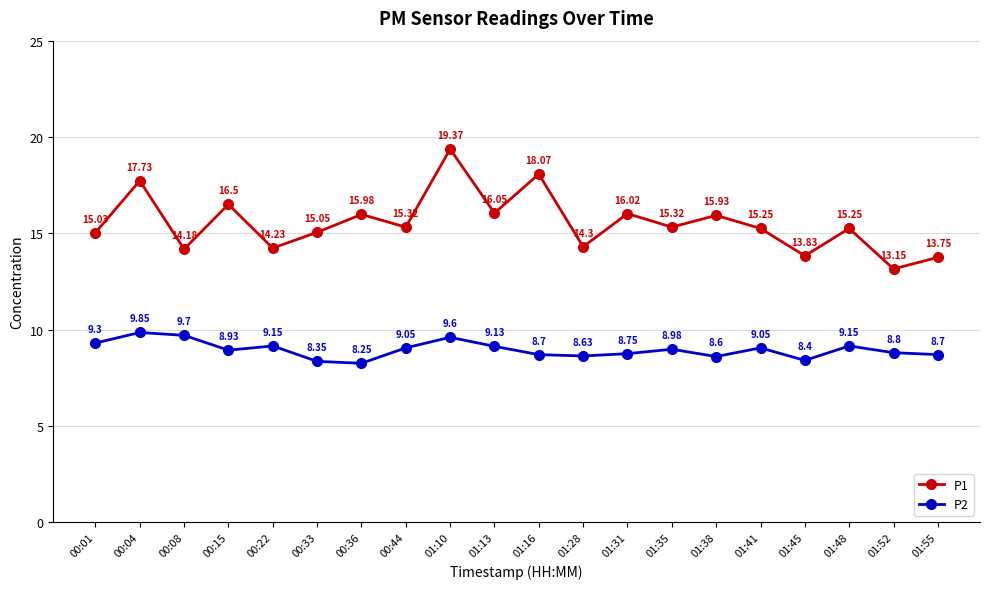

Is it true that P2 equals 8.6 at 01:28?

True